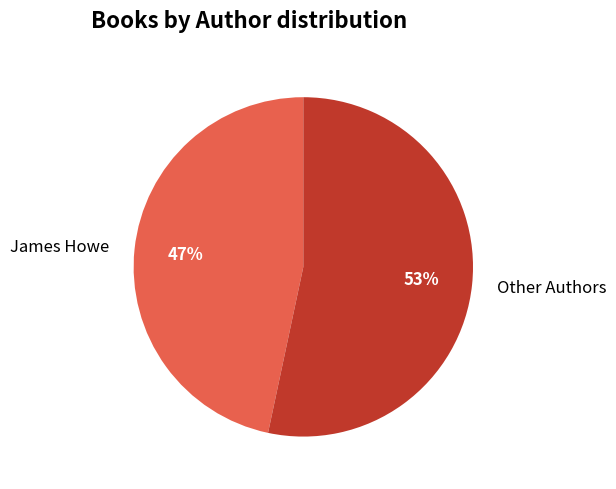

Which slice represents more than half of the pie?

Other Authors